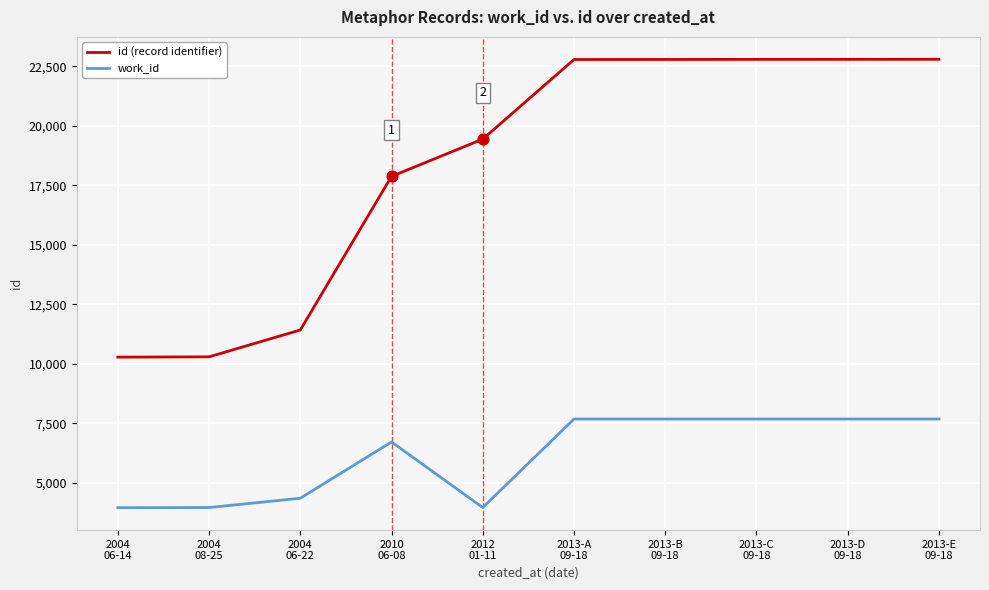

Which series has the largest total across all categories?

id (record identifier)